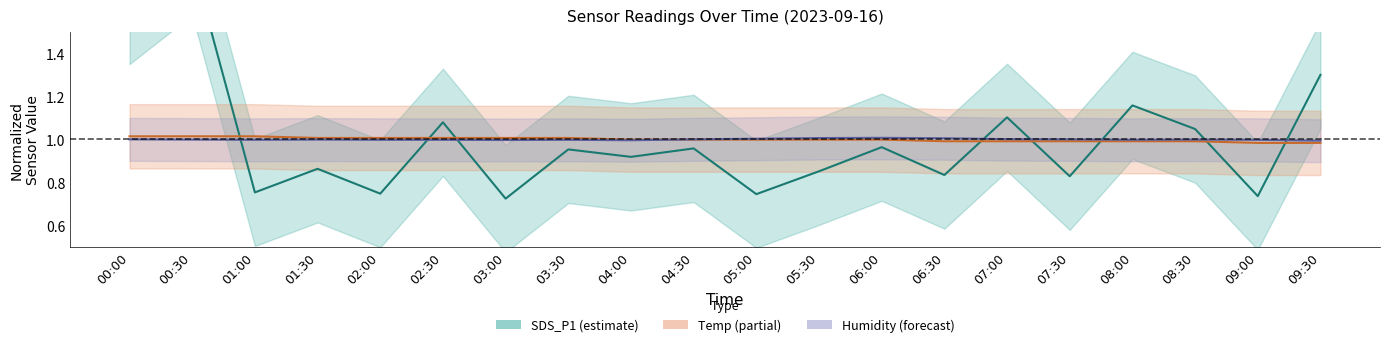

The value of Humidity at 01:00 is 0.3. True or false?

False